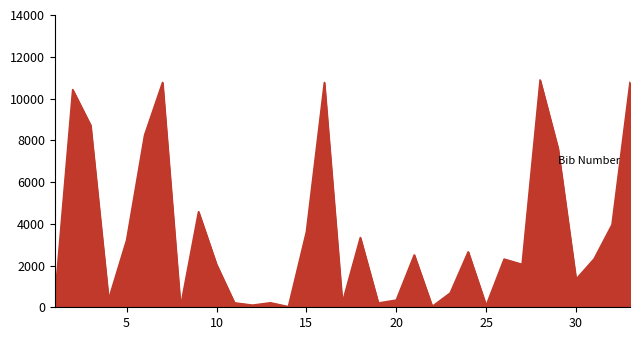

Does the chart display data point markers on the line(s)?

No